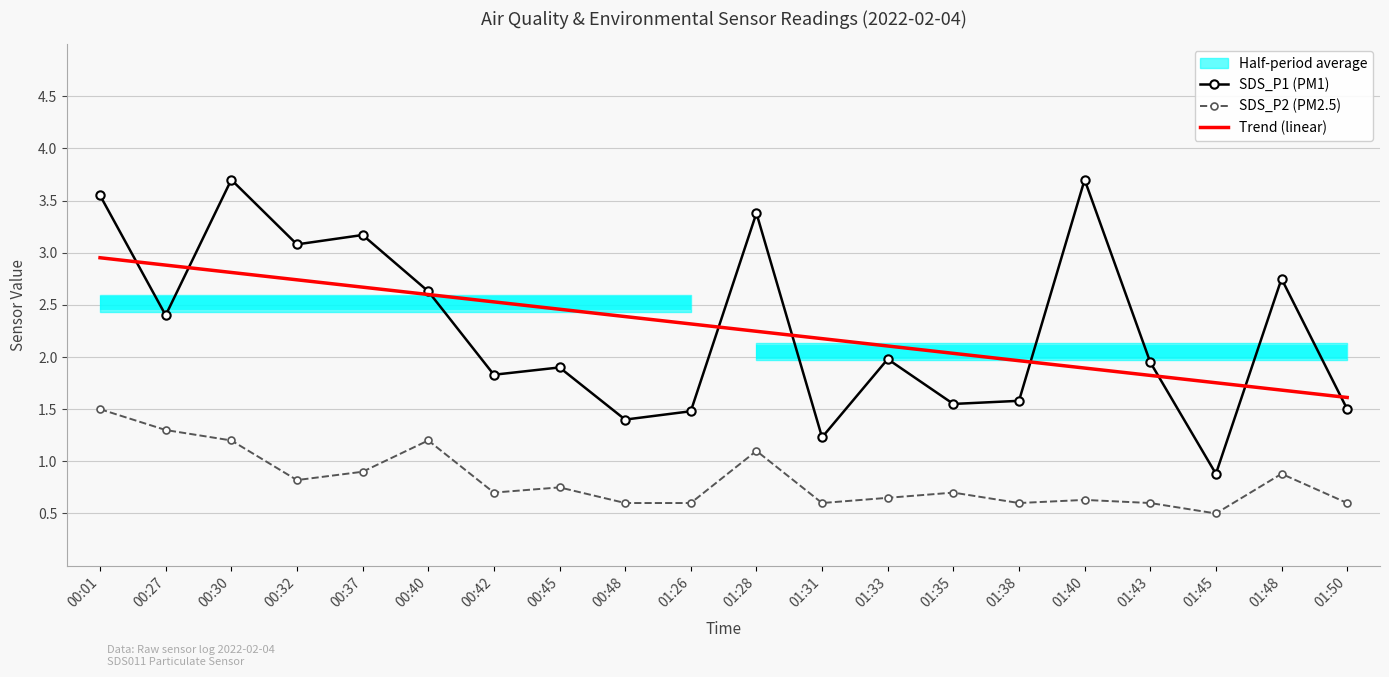

Is it true that SDS_P2 (PM2.5) equals 1.2 at 00:37?

False